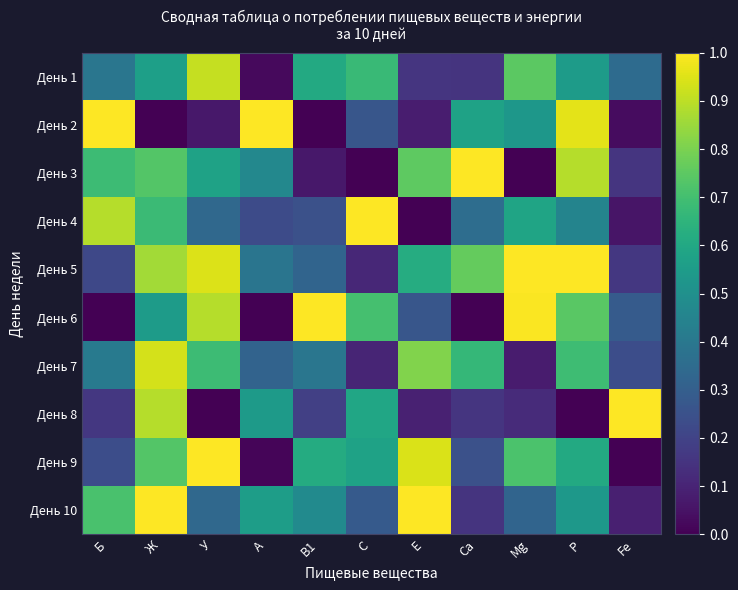

Which category has the lowest value across all series?

Ж